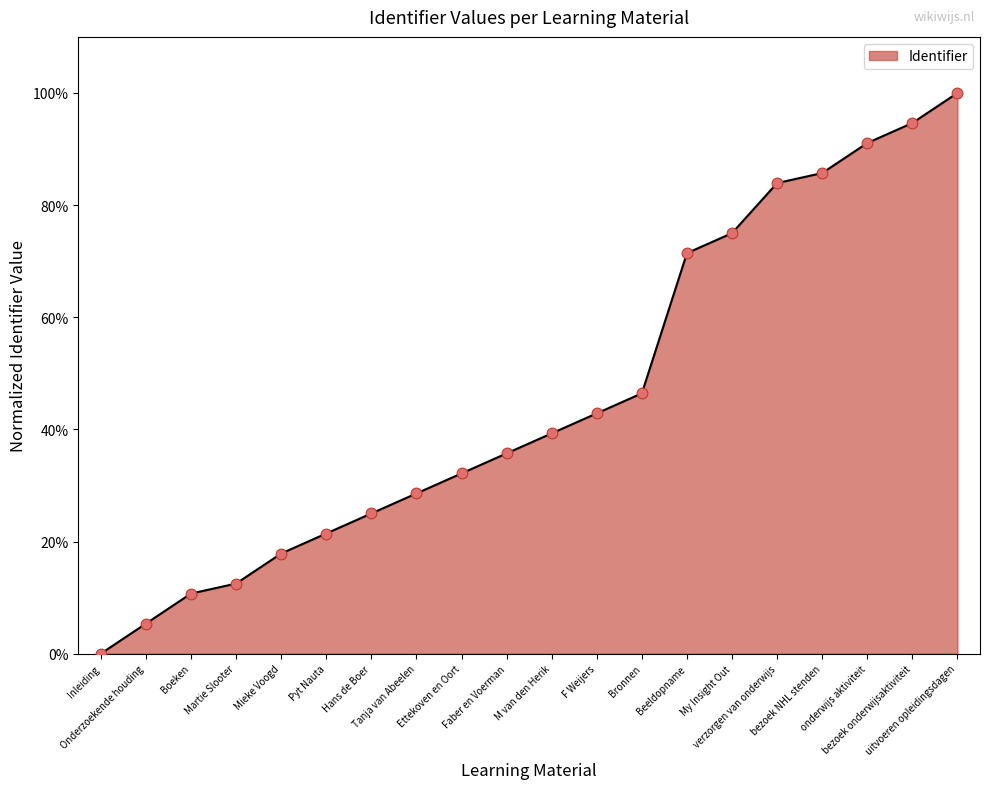

What is the change in value from Pyt Nauta to Faber en Voerman?

+14.3